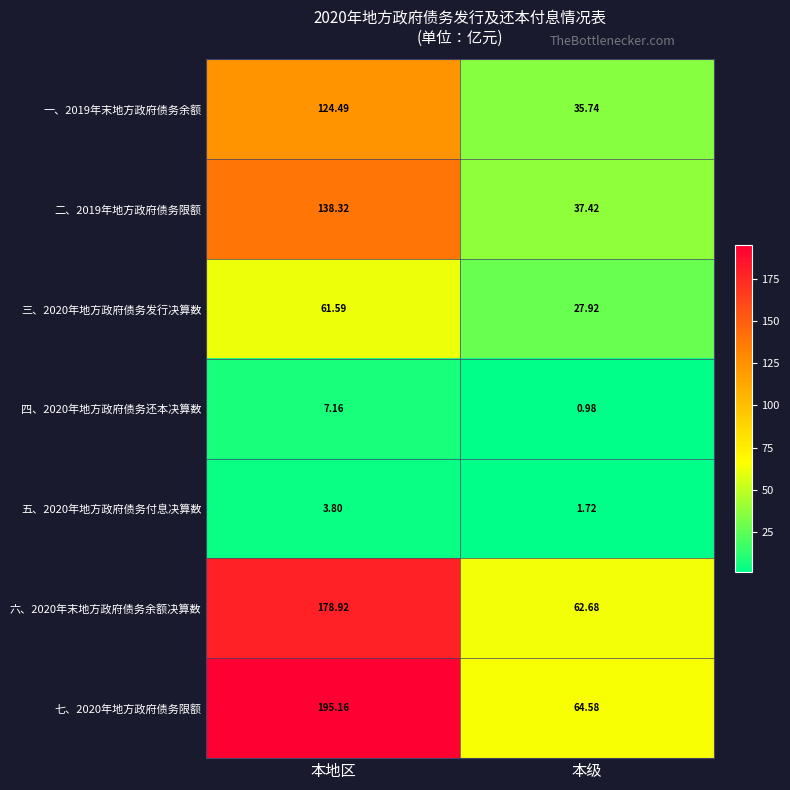

How many series are shown in this chart?

7